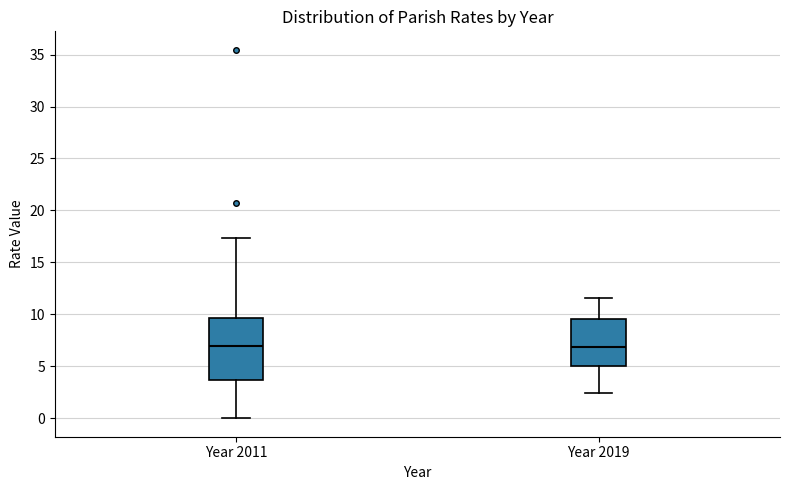

Reading left to right, read every box against the y-axis: the position of its median line, the range the box covers, and the ends of its whiskers. The values are not printed on the chart, so give them approximately, as read against the axis.

Year 2011: median 7.0, box 3.5 to 9.5, whiskers 0.0 to 17.5
Year 2019: median 7.0, box 5.0 to 9.5, whiskers 2.5 to 11.5